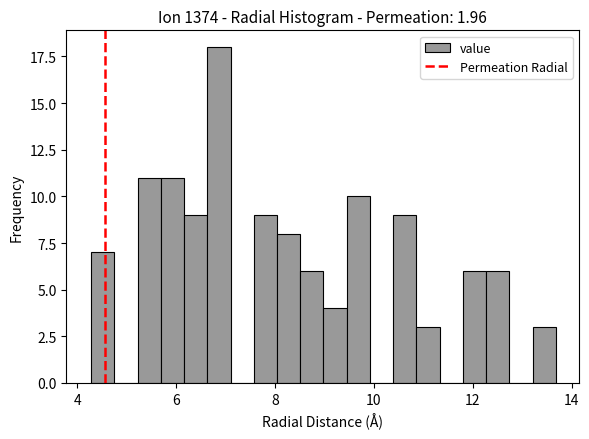

Around what value on the x-axis is the tallest bar? Give the approximate position of its centre, as read against the axis.

6.8